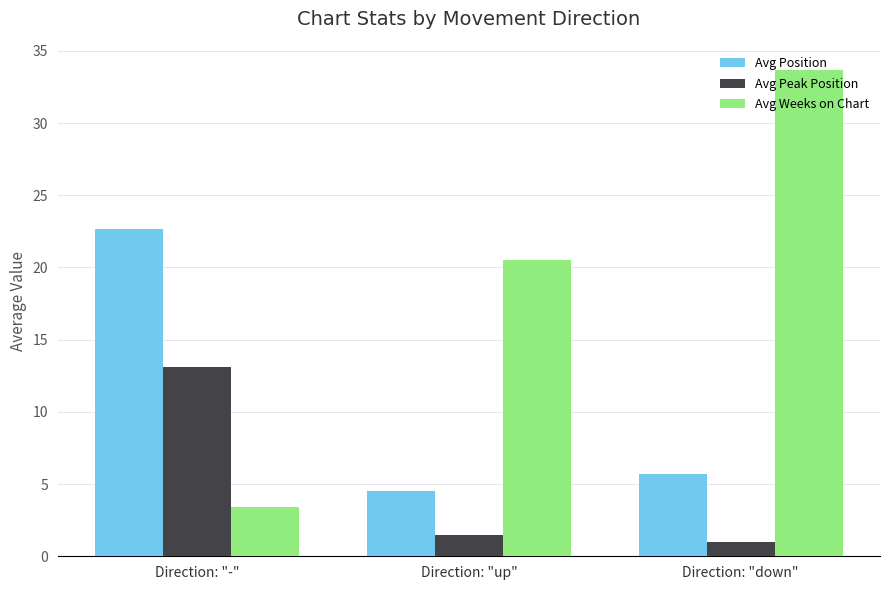

What is the value of the Avg Position bar at the 1st from the left?

22.7